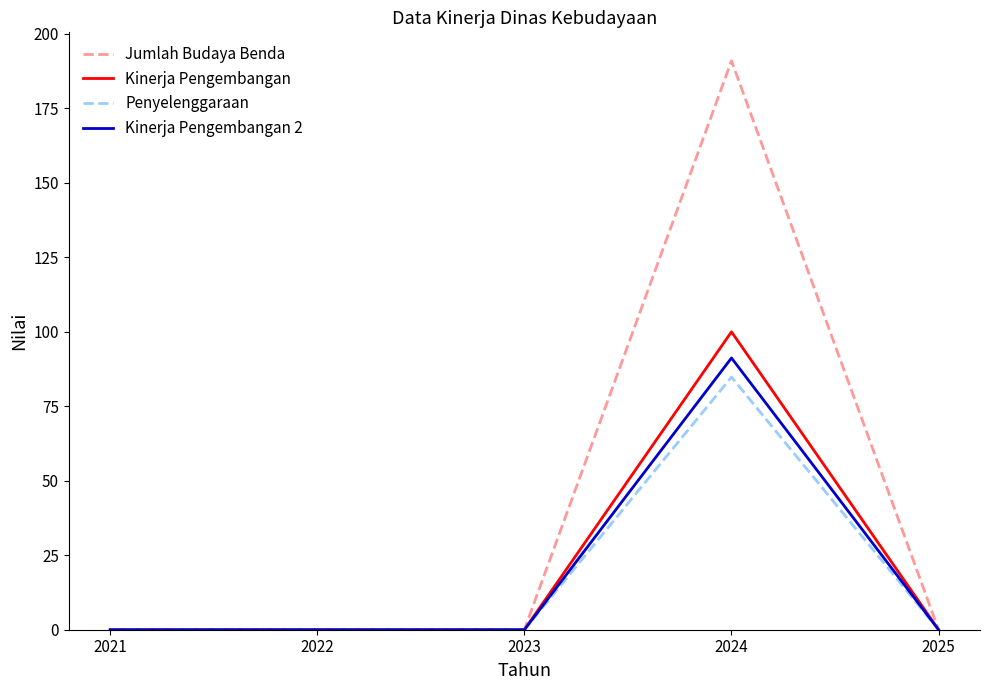

Which series has the largest total across all categories?

Jumlah Budaya Benda